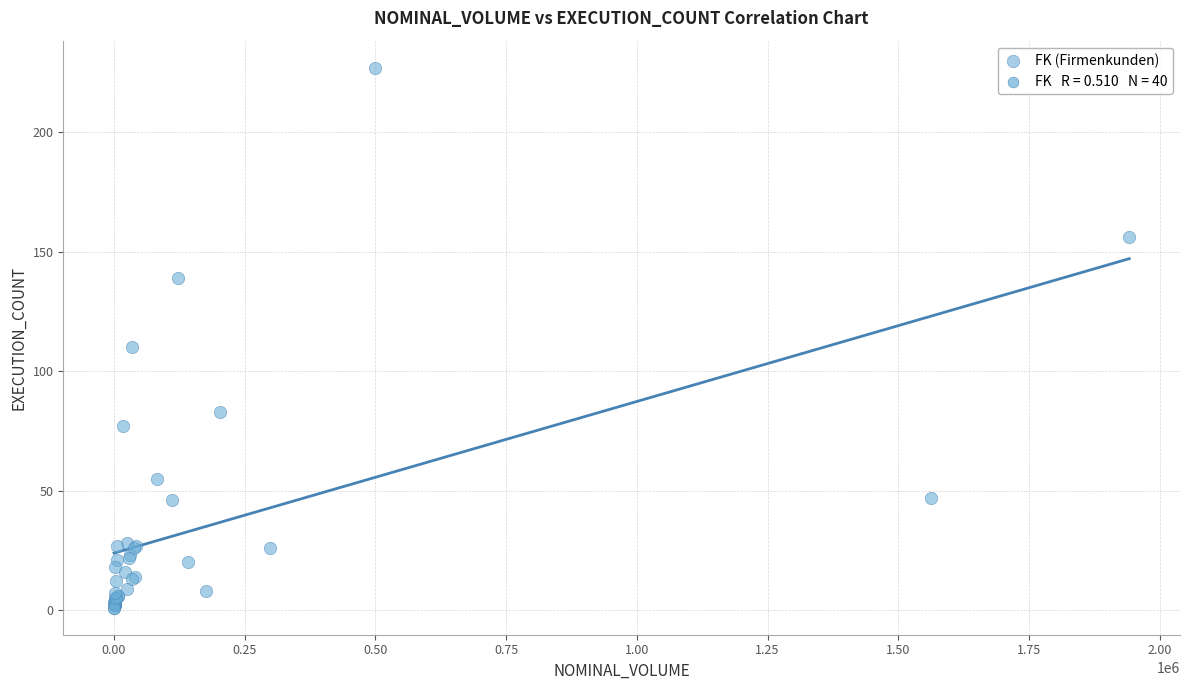

What Y value in the scatter plot is closest to 114?

110